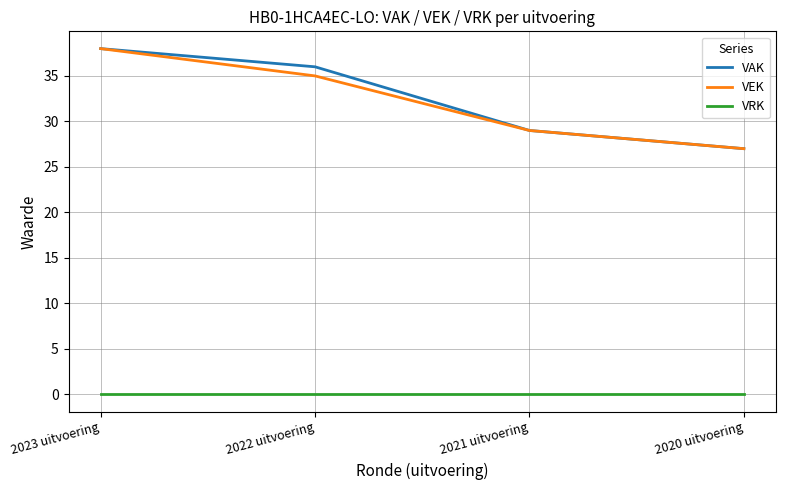

True or false: VRK and VEK cross at least once.

False